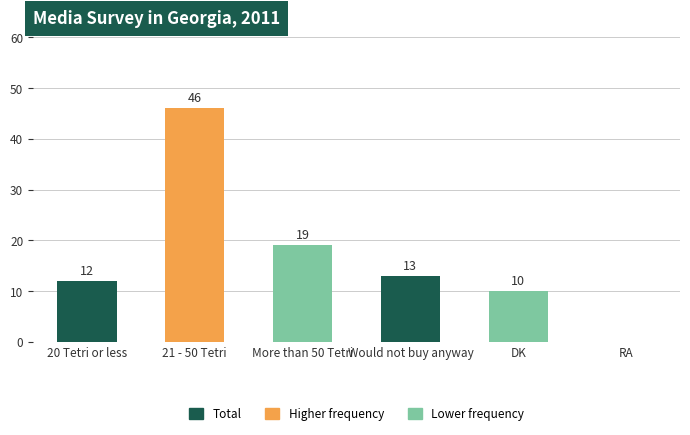

What is the maximum value shown in the chart?

46